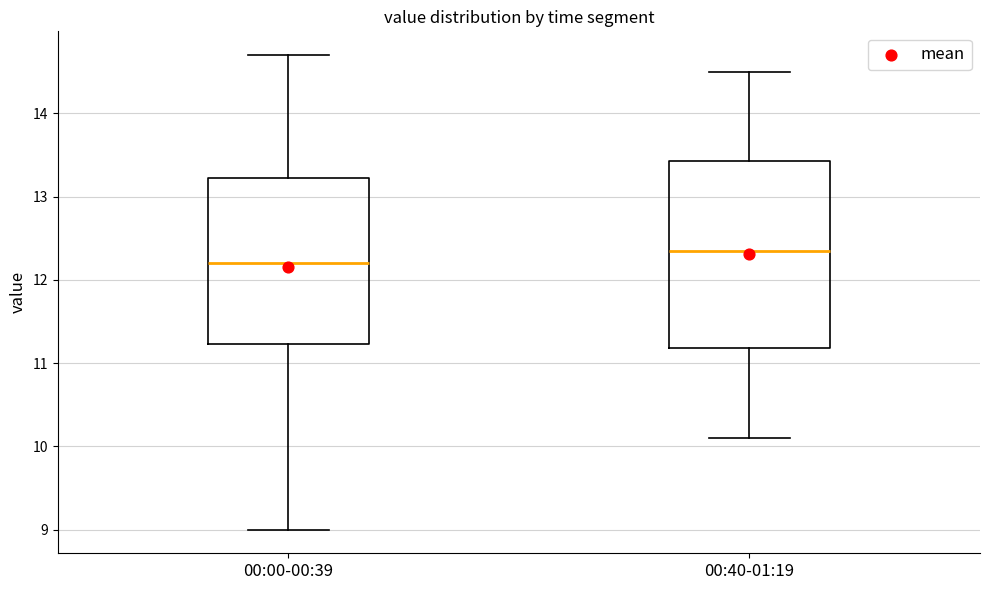

Which box's median line is the highest?

00:40-01:19